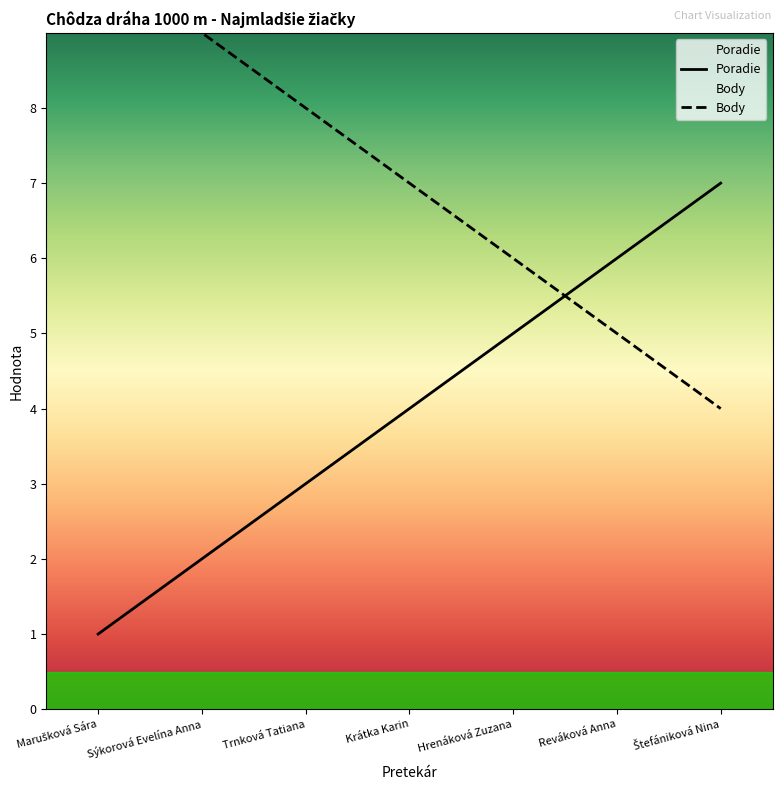

What is the average value of the Poradie series?

4